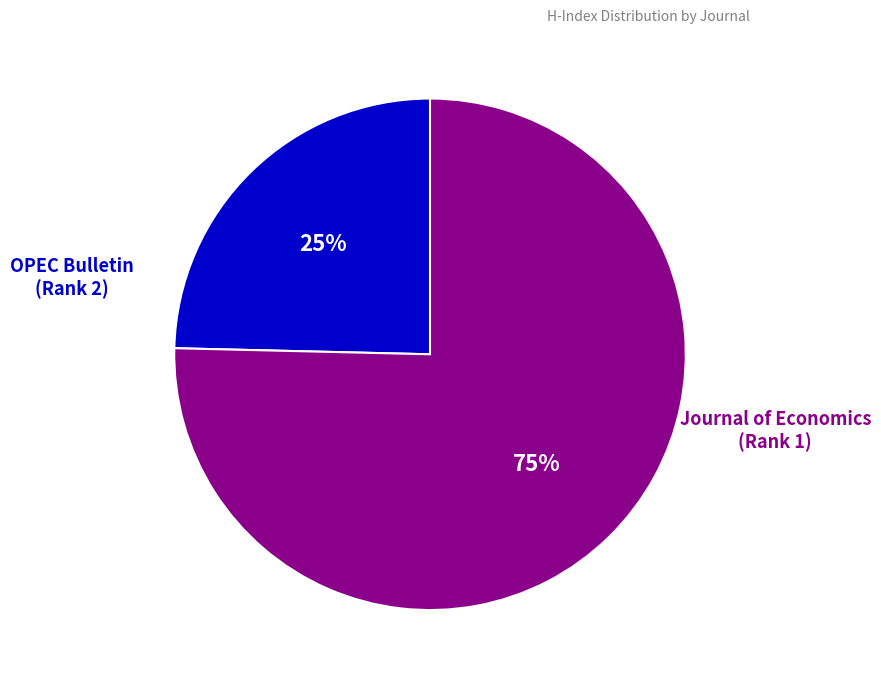

Is there a majority slice in this chart?

Yes